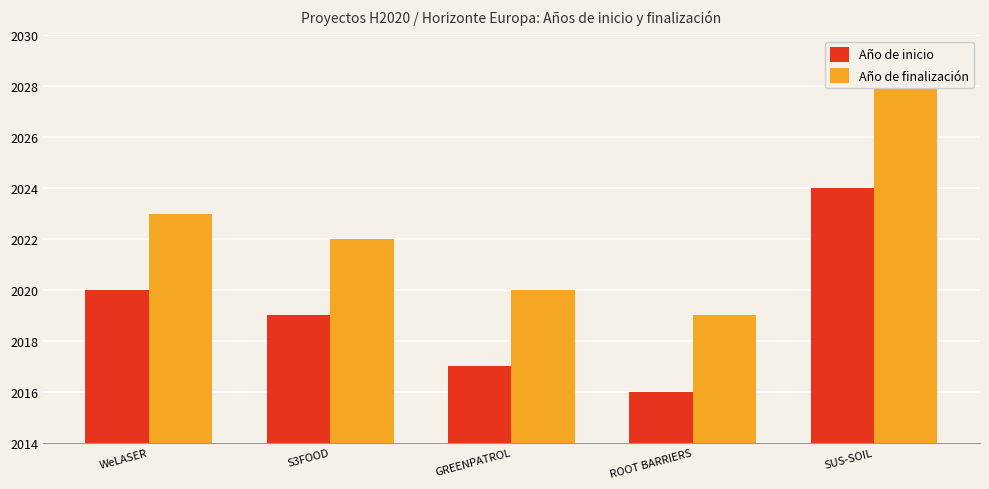

What is the label of the 4th bar from the left?

ROOT BARRIERS